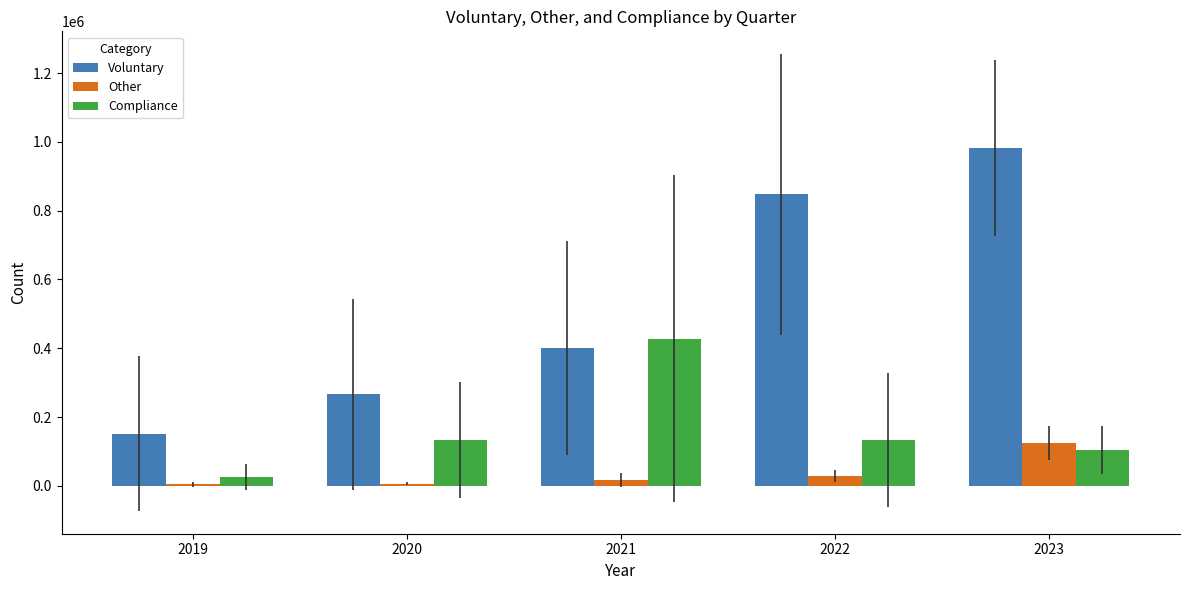

What is the sum of all Compliance values?

823765.8